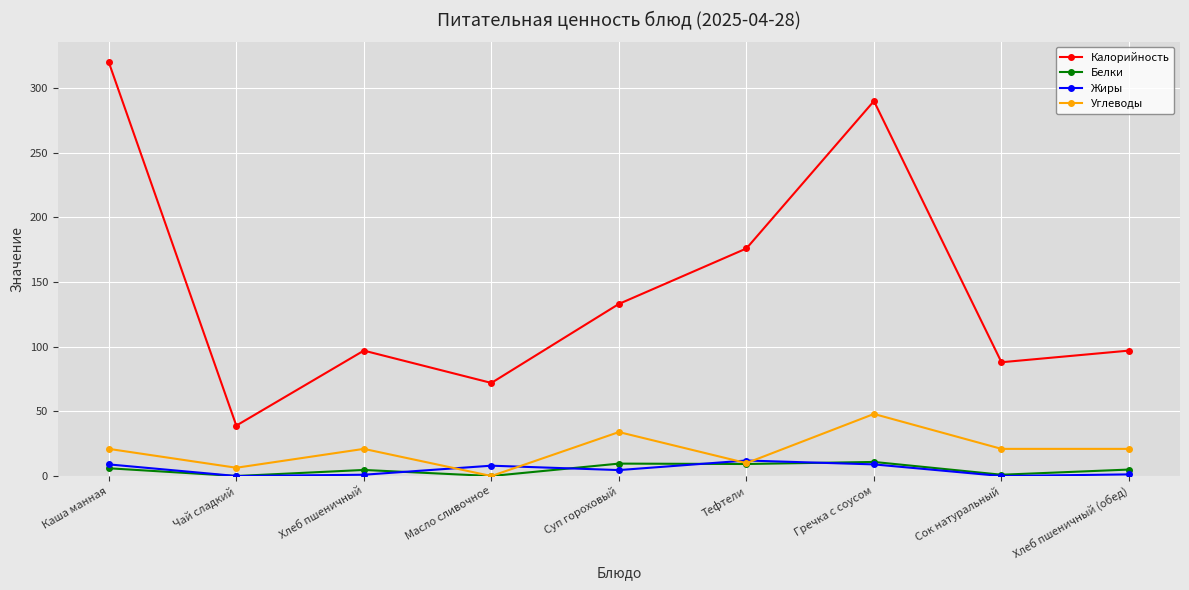

How many data points in Калорийность are less than 97?

3